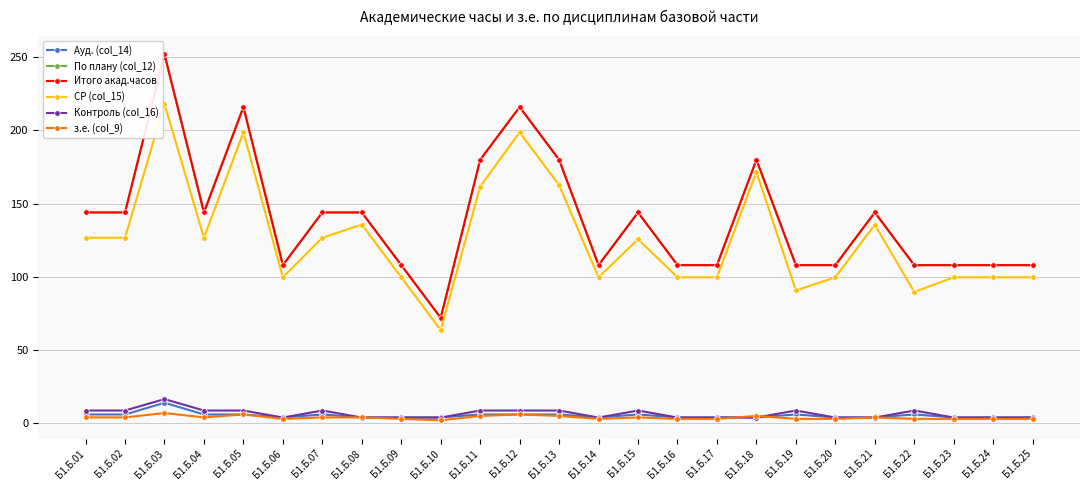

What is the value of the з.е. (col_9) point at the 21st from the left?

4.0